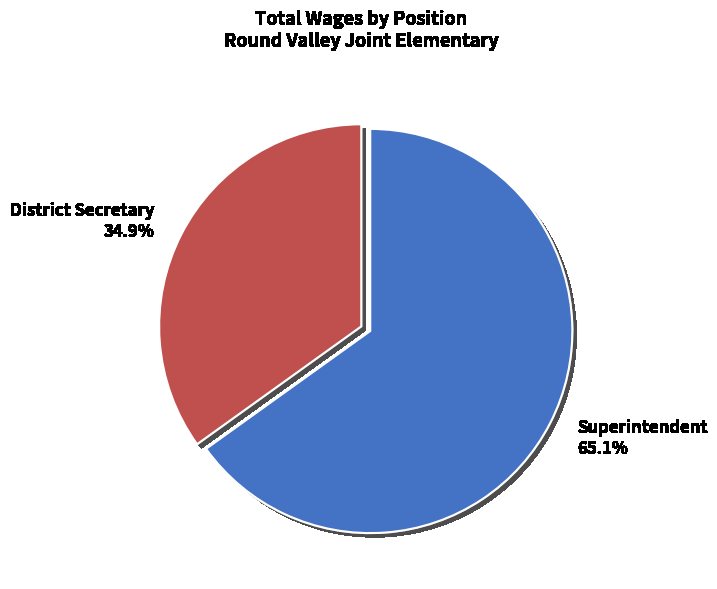

What is the largest slice in the pie chart?

Superintendent